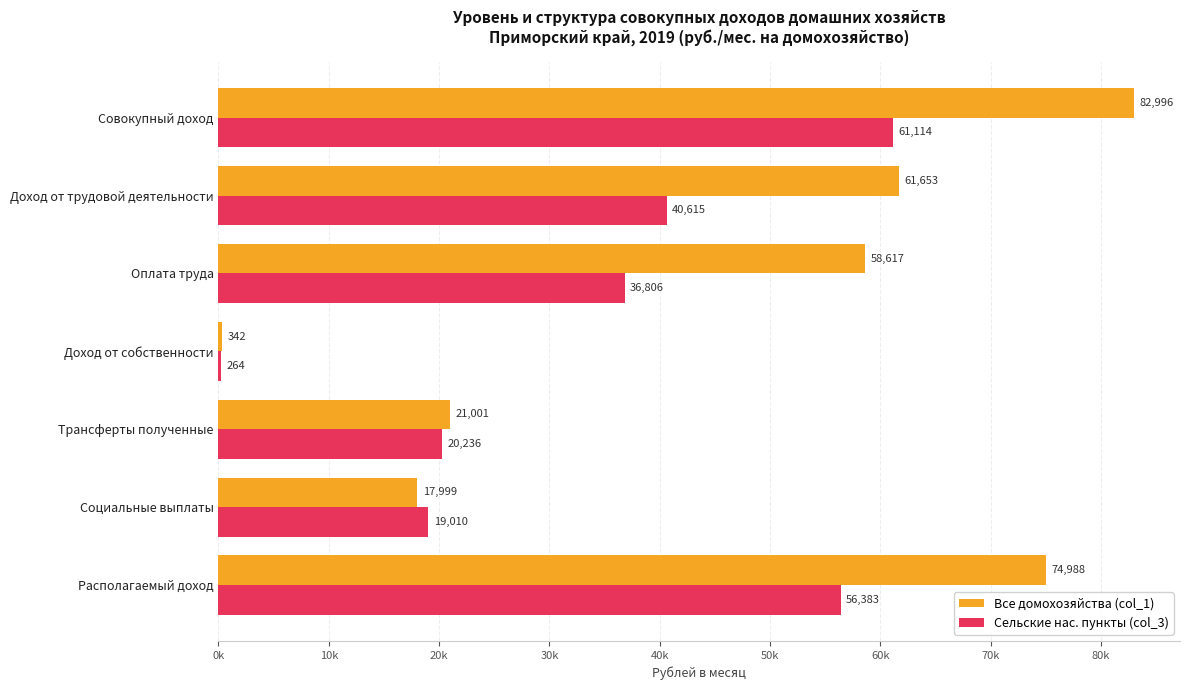

What are all the series names shown in the legend?

Все домохозяйства (col_1), Сельские нас. пункты (col_3)